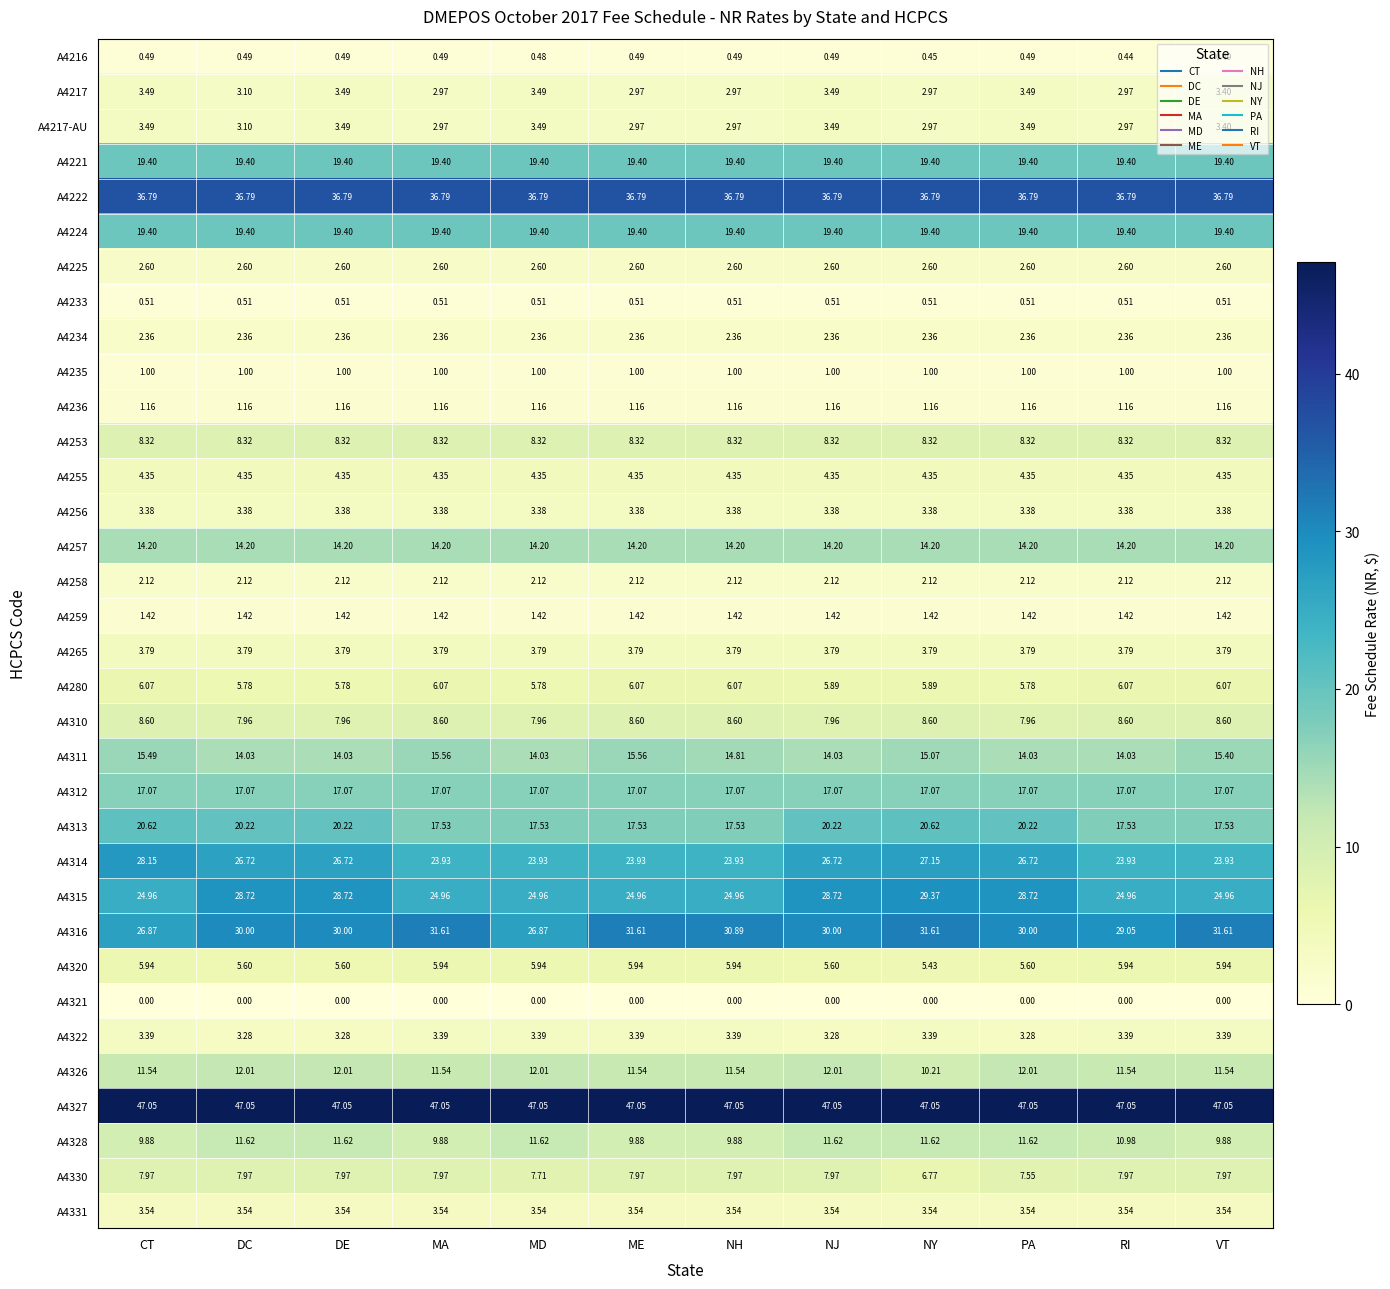

Is the value of A4257 at NH greater than the value of A4258 at RI?

Yes